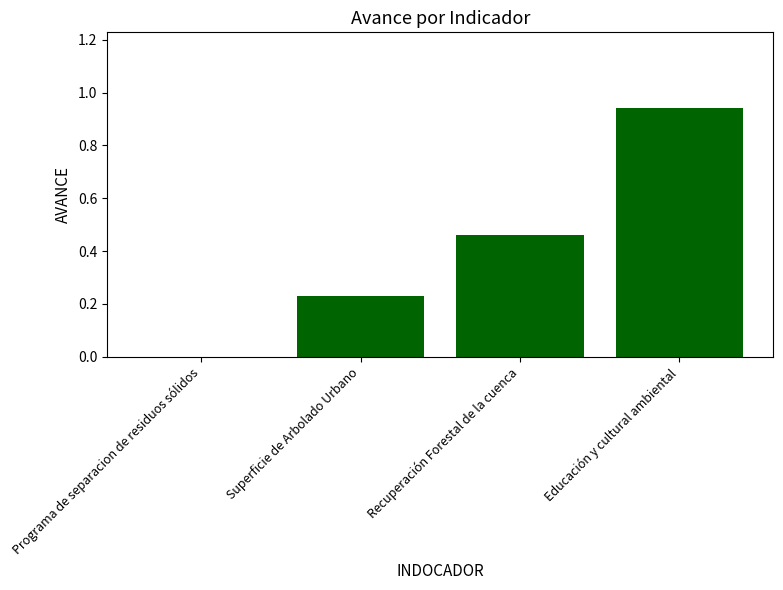

Which category has the highest value across all series?

Educación y cultural ambiental